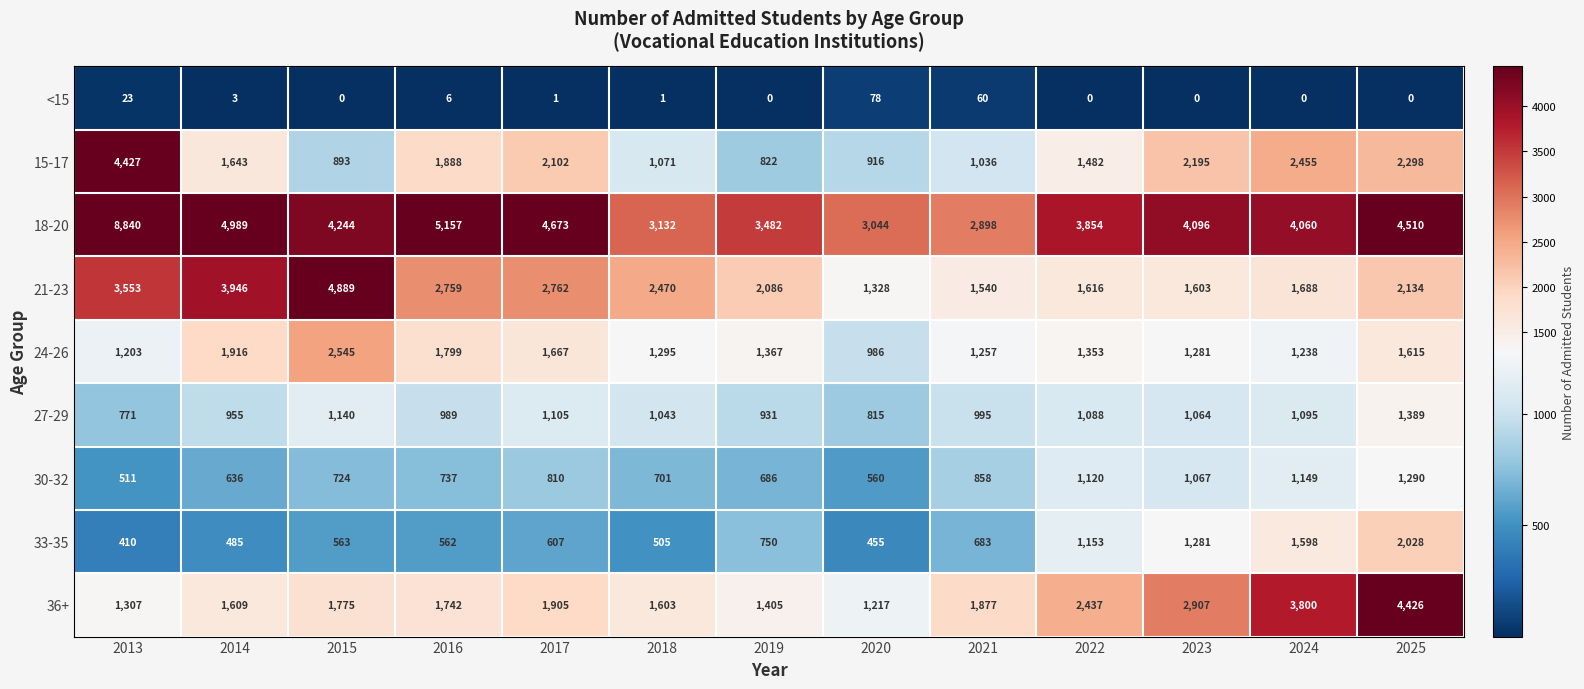

What is the difference between the maximum and minimum values in the 18-20 series?

5942